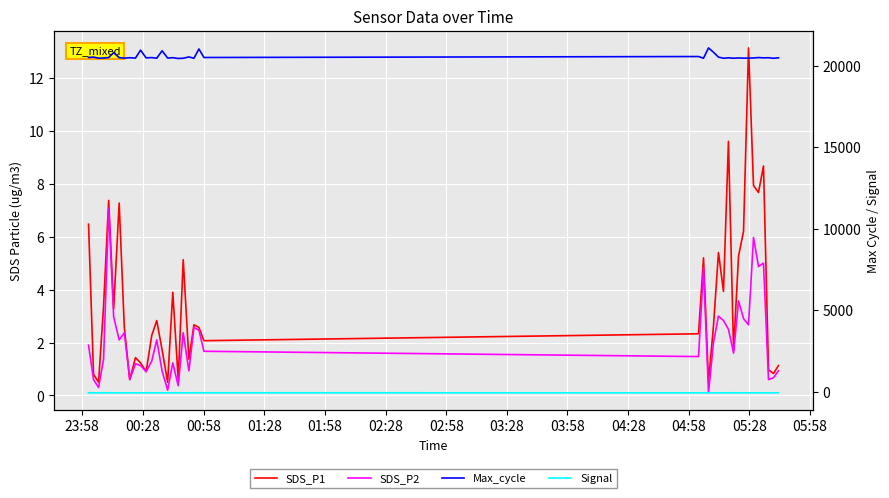

How many values in the SDS_P2 series exceed 1?

28